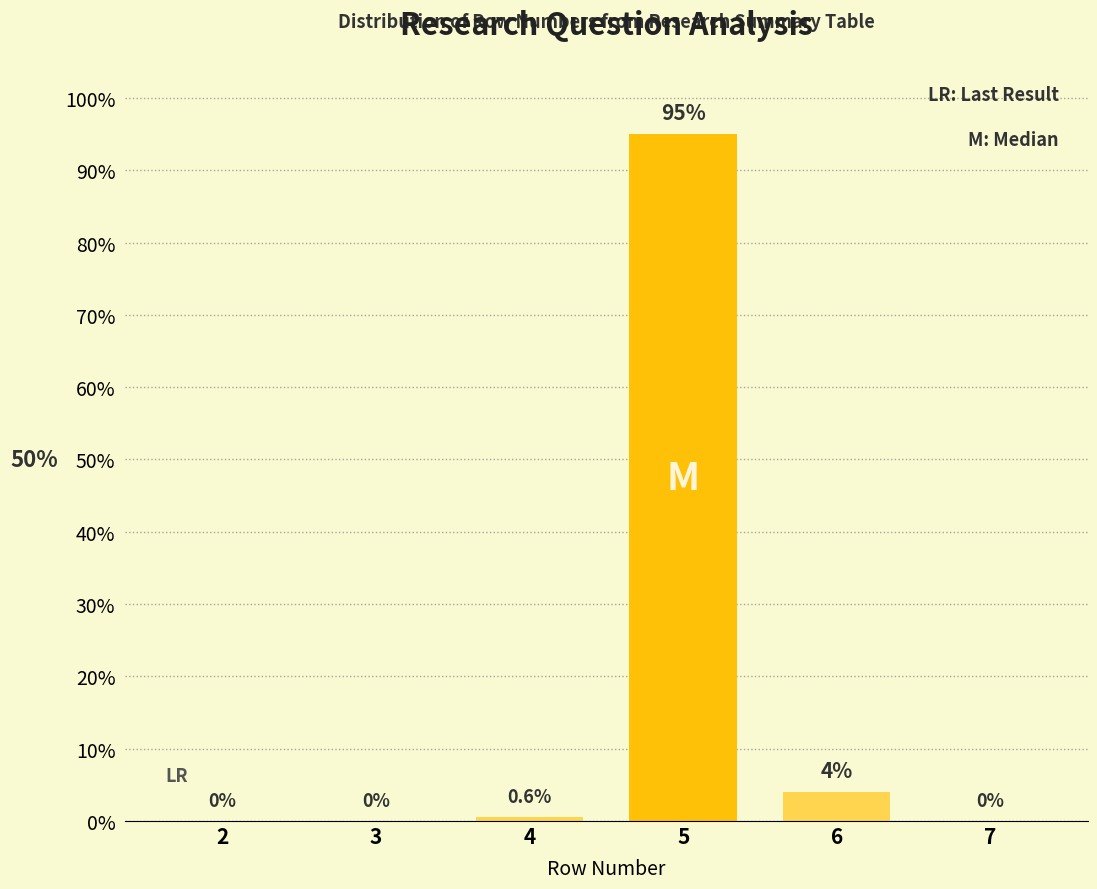

Reading left to right, what are all the values shown in this chart?

2=0.0	3=0.0	4=0.6	5=95.0	6=4.0	7=0.0